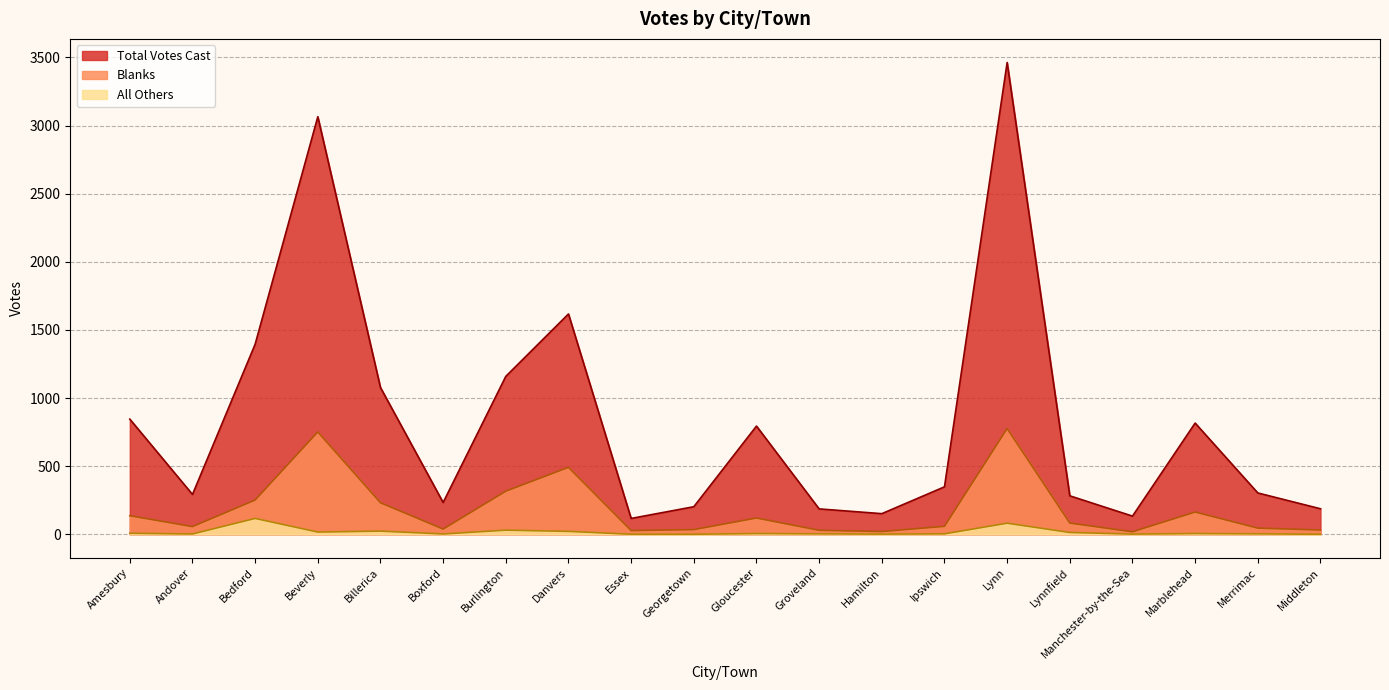

What is the label of the 5th point from the left?

Billerica